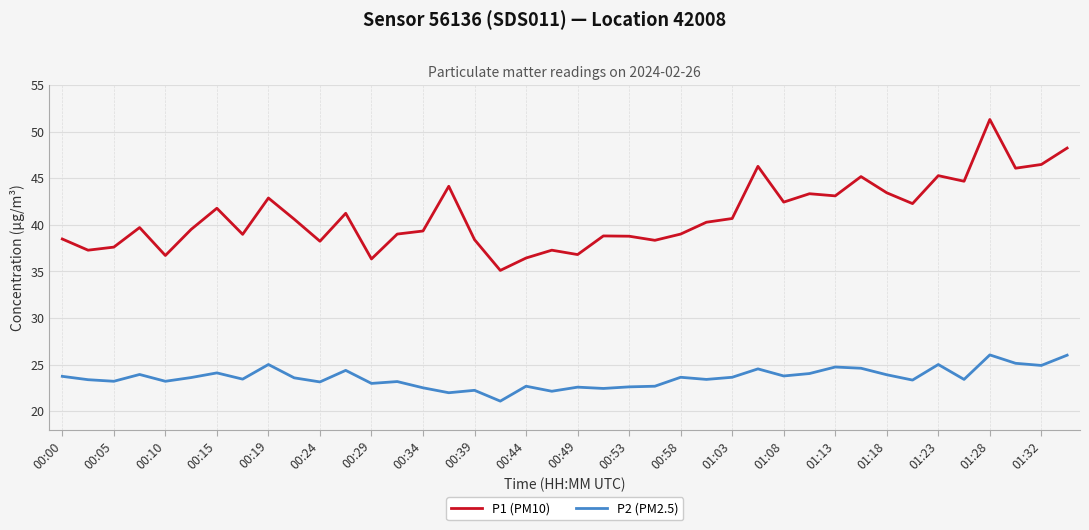

What is the maximum value for P2 (PM2.5)?

26.0